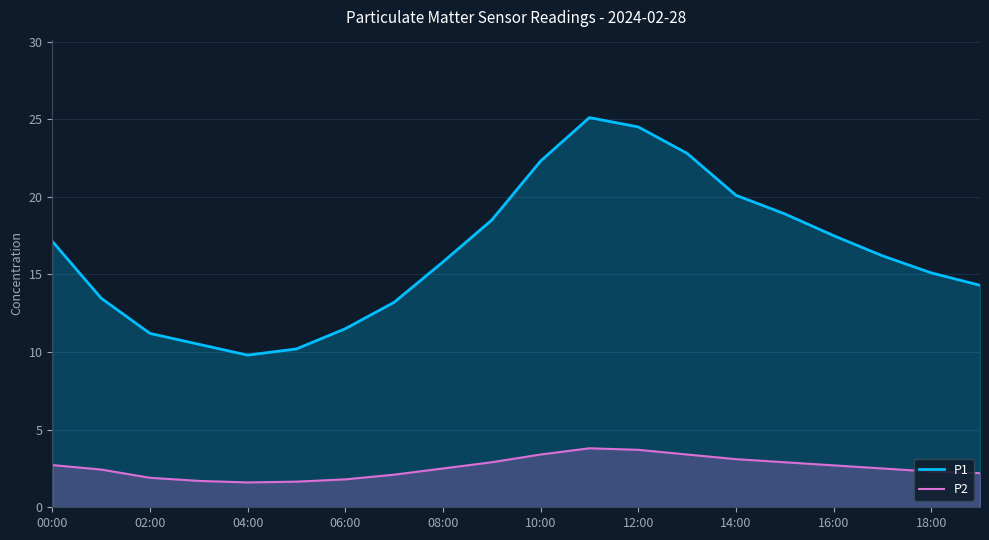

What is the total value across all series at 18:00?

17.4